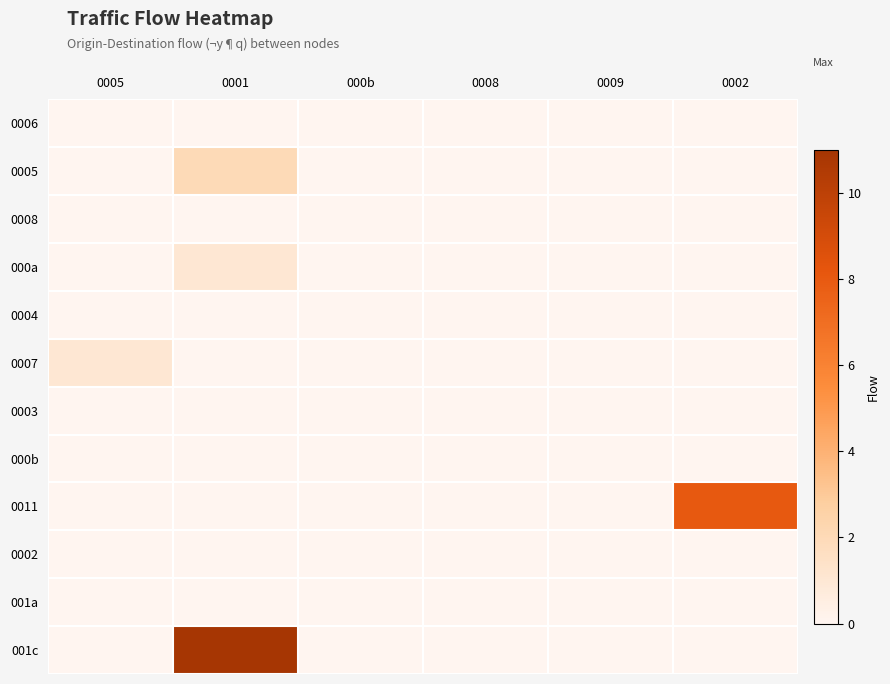

Which series has the largest total across all categories?

001c